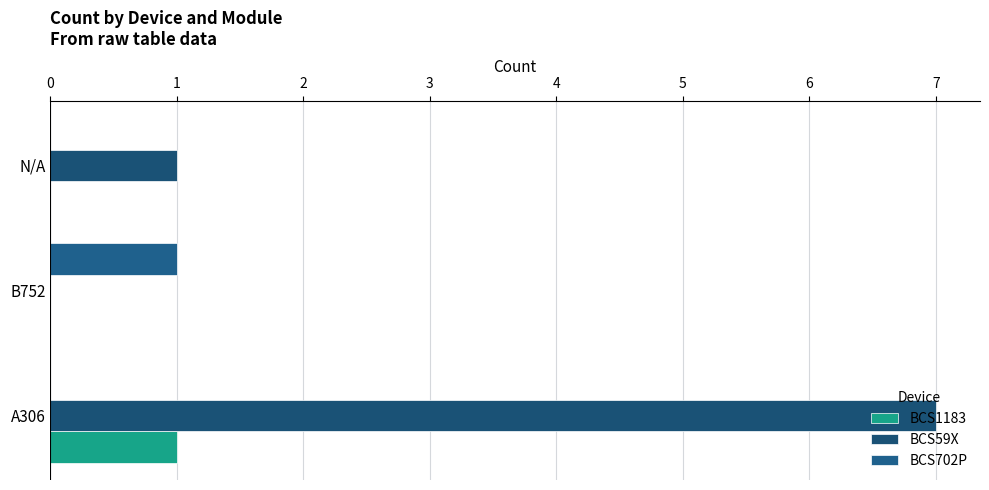

What is the difference between the maximum and minimum values in the BCS1183 series?

1